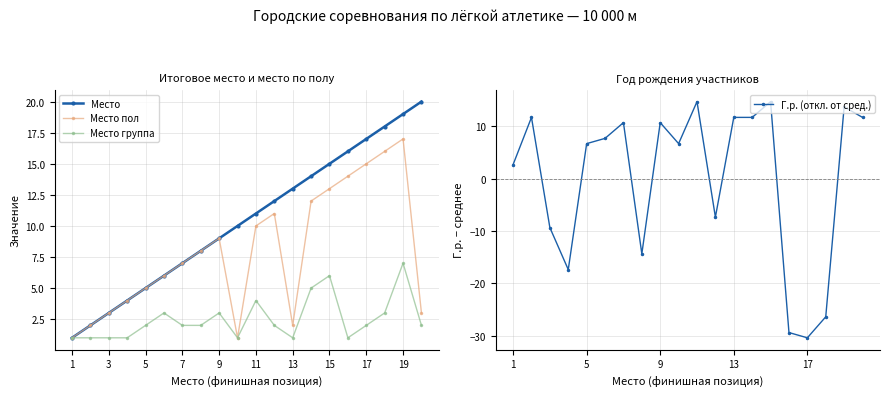

Reading left to right, transcribe all the data shown in this chart.

Место: 1.0	2.0	3.0	4.0	5.0	6.0	7.0	8.0	9.0	10.0	11.0	12.0	13.0	14.0	15.0	16.0	17.0	18.0	19.0	20.0
Место пол: 1.0	2.0	3.0	4.0	5.0	6.0	7.0	8.0	9.0	1.0	10.0	11.0	2.0	12.0	13.0	14.0	15.0	16.0	17.0	3.0
Место группа: 1.0	1.0	1.0	1.0	2.0	3.0	2.0	2.0	3.0	1.0	4.0	2.0	1.0	5.0	6.0	1.0	2.0	3.0	7.0	2.0
Г.р. (откл. от сред.): 2.7	11.7	-9.3	-17.3	6.7	7.7	10.7	-14.3	10.7	6.7	14.7	-7.3	11.7	11.7	14.7	-29.3	-30.3	-26.3	13.7	11.7